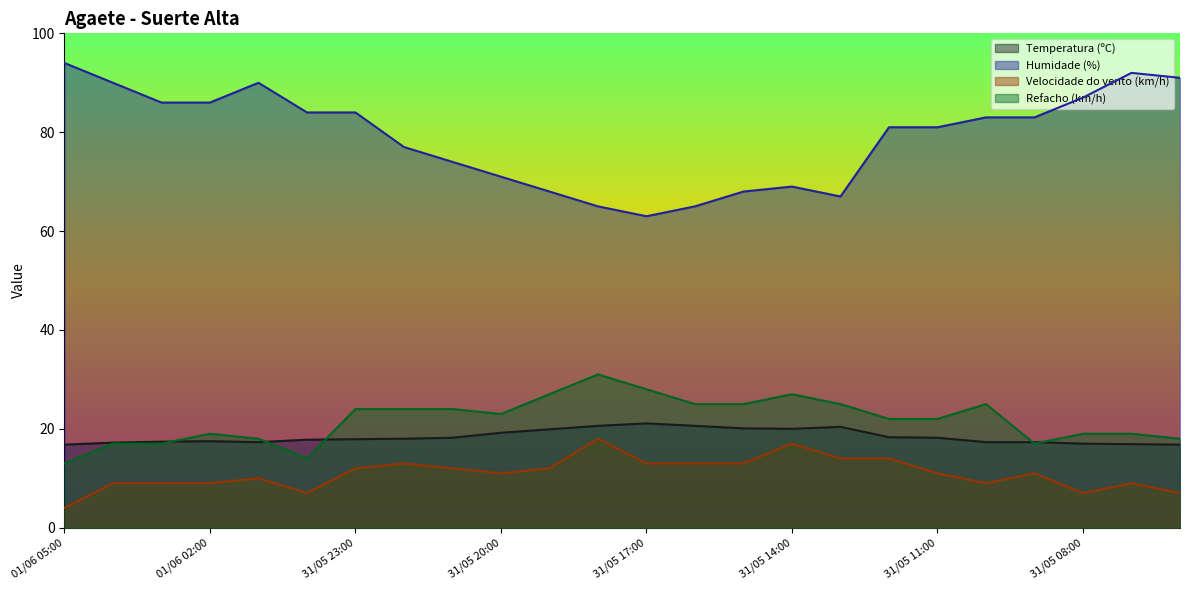

What is the label of the 13th point from the right?

31/05 18:00